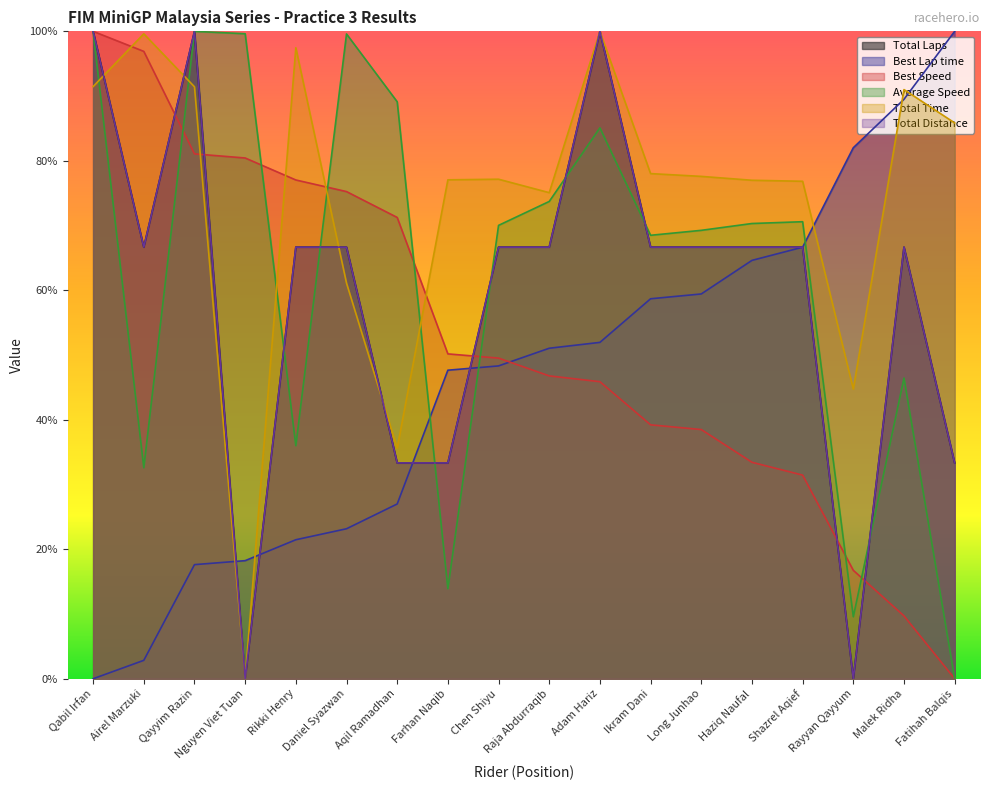

What position from the right is Aqil Ramadhan?

12